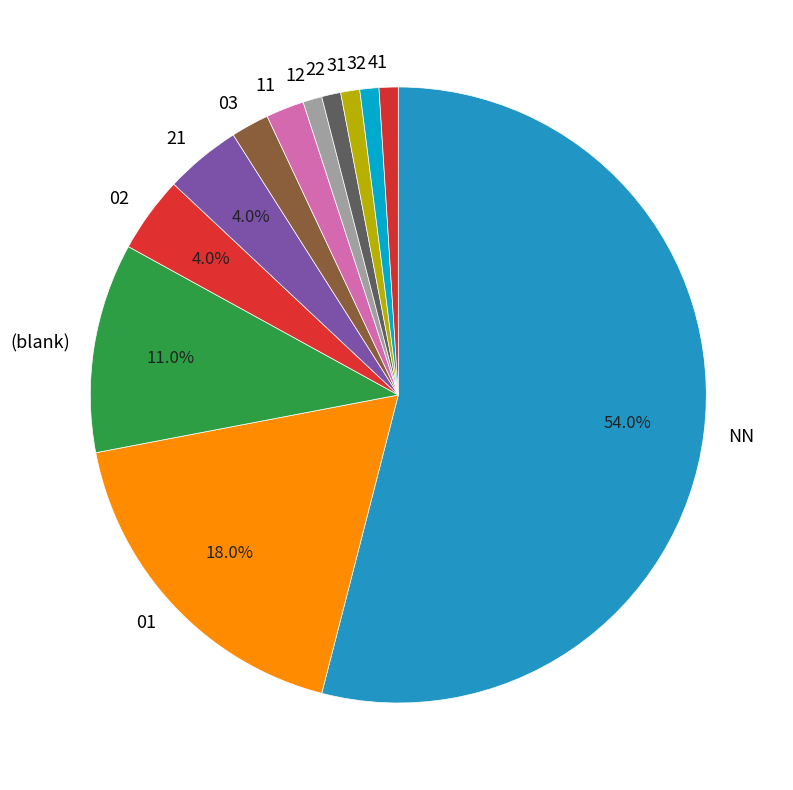

How many segments does this pie chart have?

12